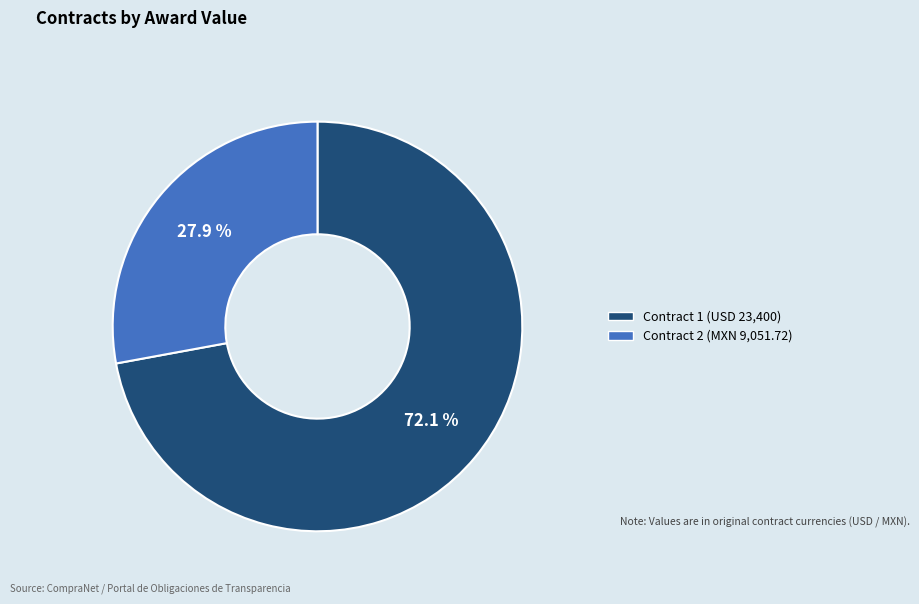

To the nearest percent, what is the average slice percentage?

50%